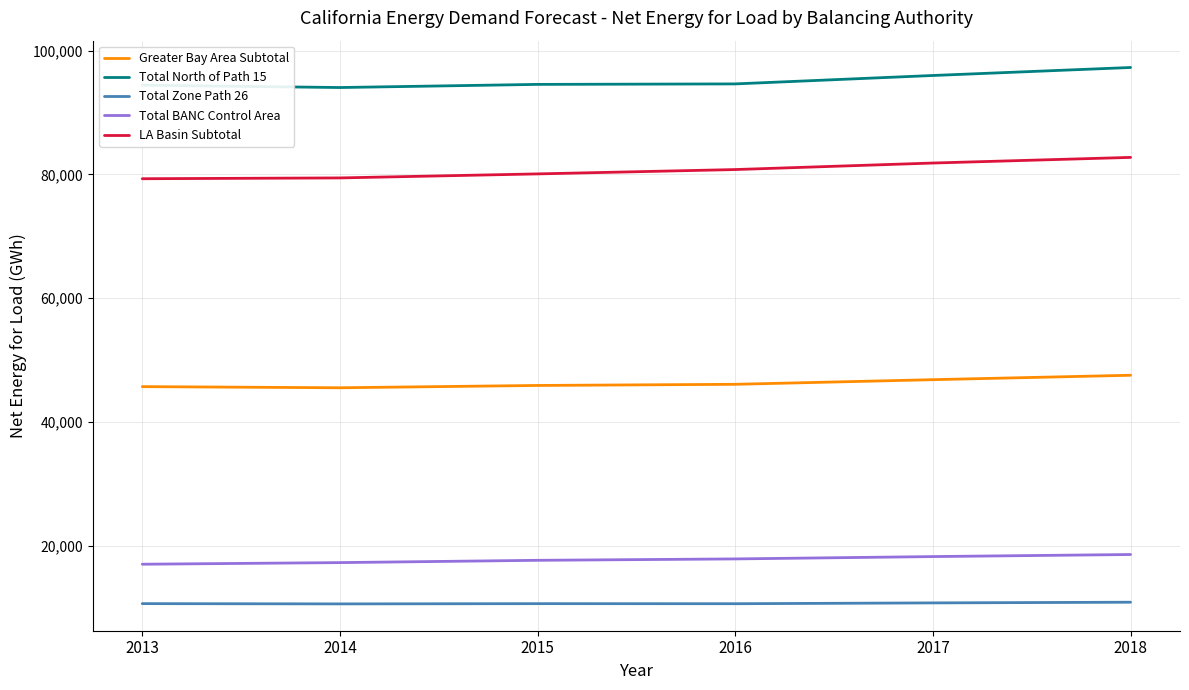

What is the average value of the LA Basin Subtotal series?

80704.8